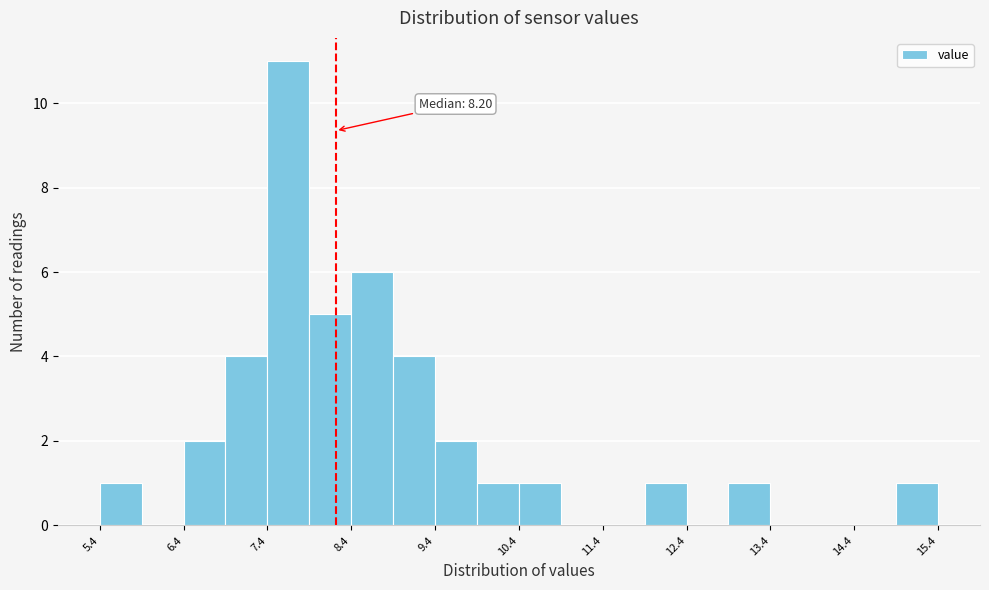

Read against the x-axis, roughly where is the centre of the tallest bar?

7.6